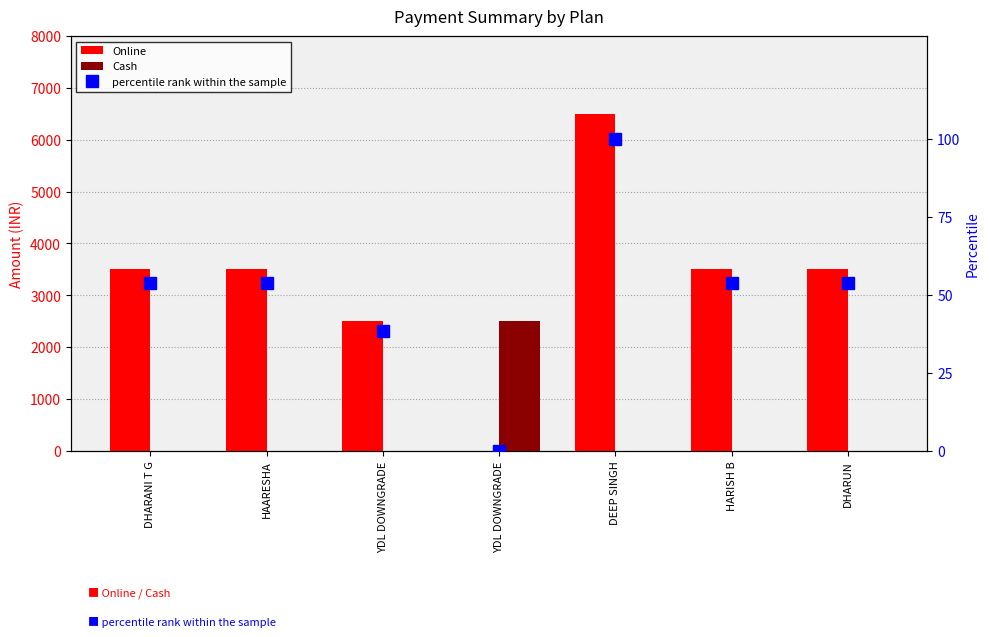

Where is Cash nearest to the value 1250?

DHARANI T G